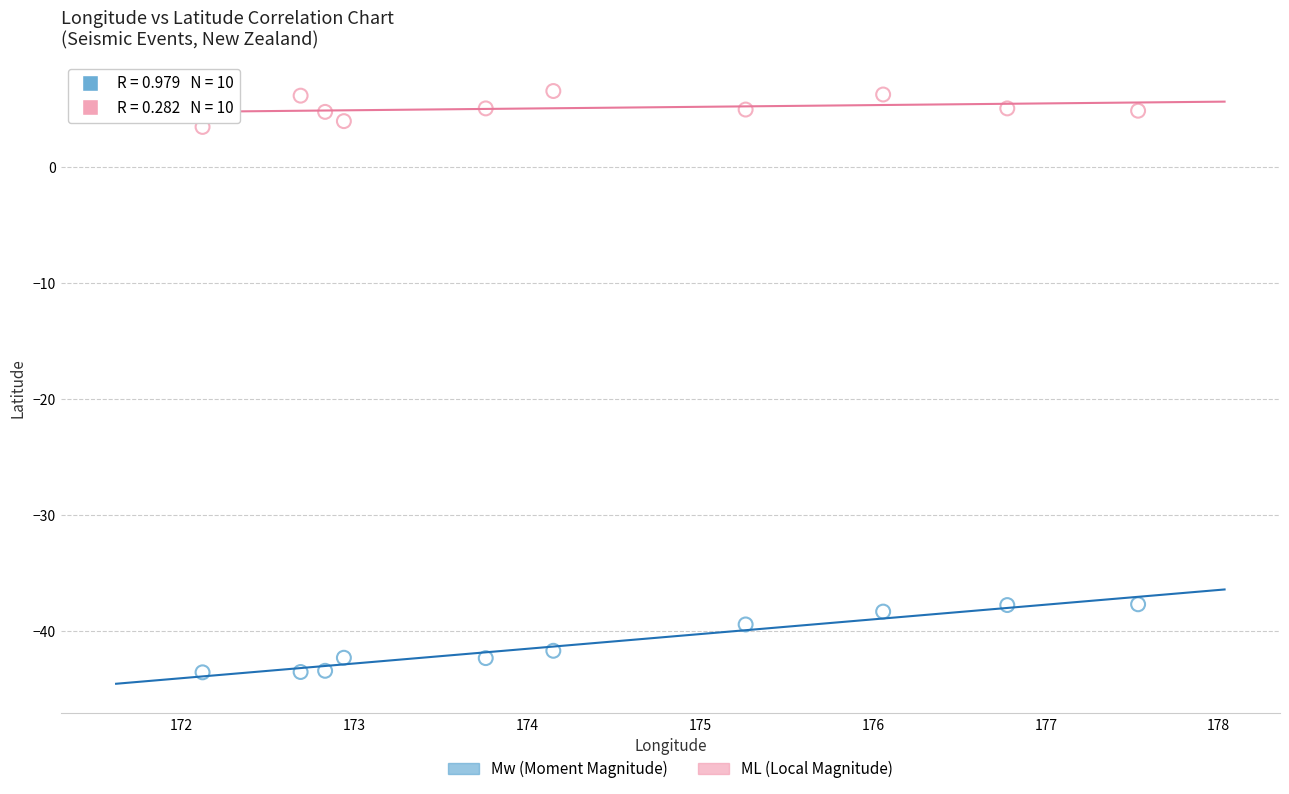

Across all data points, what is the range of Y values (max minus min)?

50.2